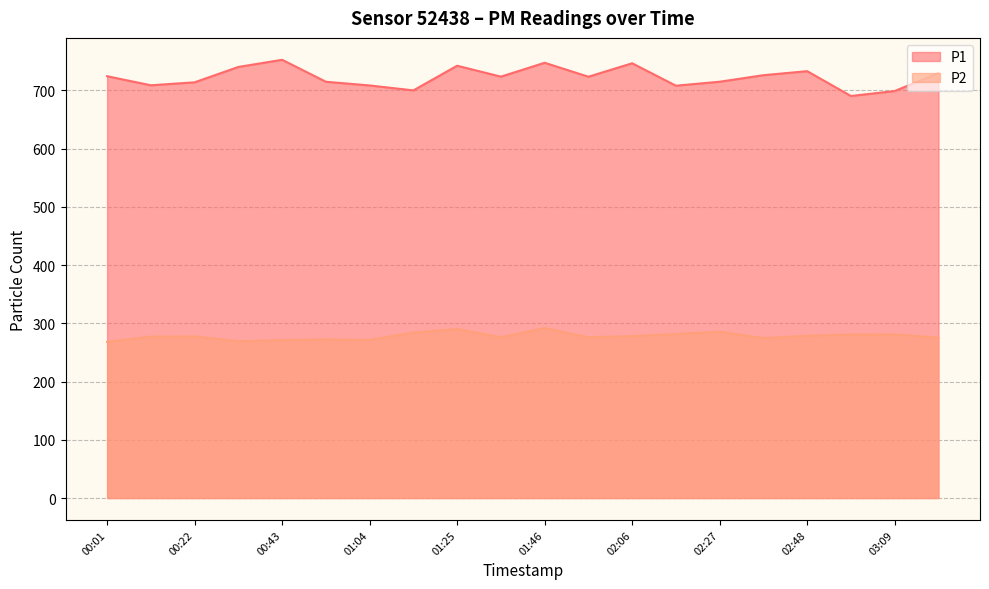

The value of P2 at 01:25 is 189.6. True or false?

False